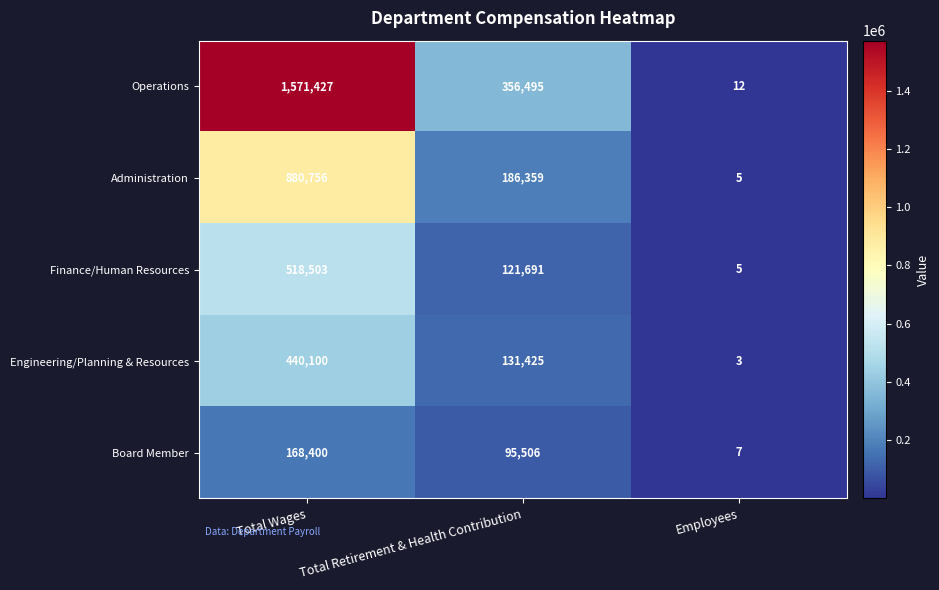

The value of Operations at Total Retirement & Health Contribution is 537151. True or false?

False